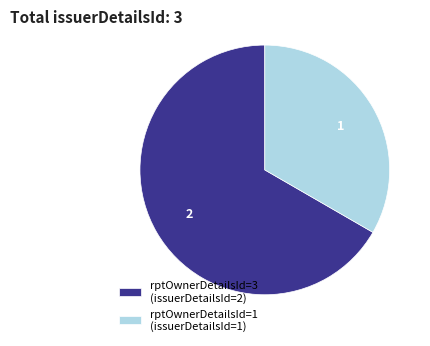

Which category accounts for the majority?

rptOwnerDetailsId=3 (issuerDetailsId=2)